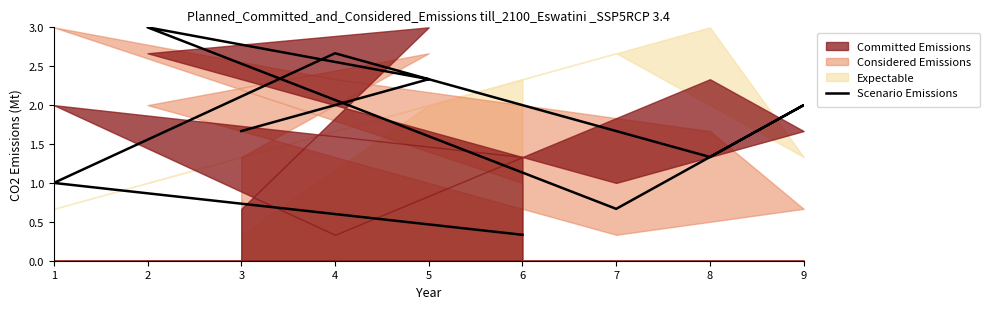

List the labels in order of value, largest first.

2, 4, 5, 9, 3, 8, 1, 7, 6